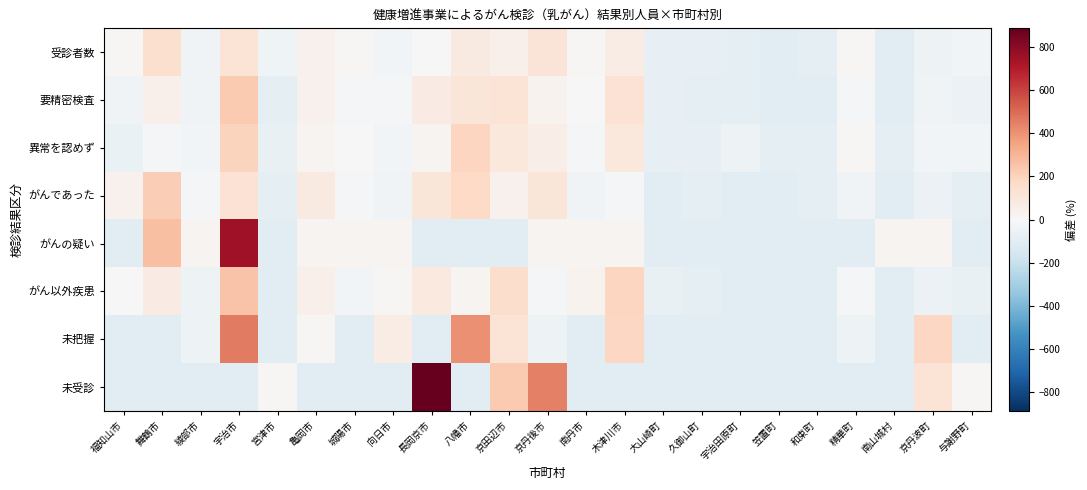

Reading left to right, transcribe all the data shown in this chart.

受診者数: 福知山市=9.6	舞鶴市=144.1	綾部市=-28.6	宇治市=117.9	宮津市=-41.5	亀岡市=37.7	城陽市=13.2	向日市=-21.8	長岡京市=0.8	八幡市=79.5	京田辺市=45.9	京丹後市=117.3	南丹市=10.0	木津川市=65.1	大山崎町=-74.4	久御山町=-72.3	宇治田原町=-81.2	笠置町=-92.8	和束町=-81.6	精華町=12.3	南山城村=-92.1	京丹波町=-43.7	与謝野町=-23.5
要精密検査: 福知山市=-28.2	舞鶴市=45.4	綾部市=-33.8	宇治市=229.4	宮津市=-81.6	亀岡市=36.2	城陽市=-19.0	向日市=-8.0	長岡京市=69.3	八幡市=106.1	京田辺市=119.0	京丹後市=32.5	南丹市=4.9	木津川市=130.0	大山崎町=-74.2	久御山町=-79.8	宇治田原町=-77.9	笠置町=-90.8	和束町=-90.8	精華町=-13.5	南山城村=-92.6	京丹波町=-30.1	与謝野町=-52.2
異常を認めず: 福知山市=-61.0	舞鶴市=-17.2	綾部市=-22.0	宇治市=197.2	宮津市=-65.9	亀岡市=21.8	城陽市=-2.5	向日市=-26.9	長岡京市=21.8	八幡市=187.5	京田辺市=94.9	京丹後市=60.8	南丹市=-7.4	木津川市=90.0	大山崎町=-70.8	久御山町=-70.8	宇治田原町=-41.5	笠置町=-85.4	和束町=-80.5	精華町=7.2	南山城村=-85.4	京丹波町=-22.0	与謝野町=-22.0
がんであった: 福知山市=36.6	舞鶴市=218.8	綾部市=-8.9	宇治市=127.7	宮津市=-77.2	亀岡市=82.2	城陽市=-8.9	向日市=-31.7	長岡京市=105.0	八幡市=173.3	京田辺市=36.6	京丹後市=105.0	南丹市=-31.7	木津川市=-8.9	大山崎町=-100.0	久御山町=-77.2	宇治田原町=-100.0	笠置町=-100.0	和束町=-77.2	精華町=-31.7	南山城村=-100.0	京丹波町=-54.5	与謝野町=-77.2
がんの疑い: 福知山市=-100.0	舞鶴市=263.2	綾部市=21.1	宇治市=747.4	宮津市=-100.0	亀岡市=21.1	城陽市=21.1	向日市=21.1	長岡京市=-100.0	八幡市=-100.0	京田辺市=-100.0	京丹後市=21.1	南丹市=21.1	木津川市=21.1	大山崎町=-100.0	久御山町=-100.0	宇治田原町=-100.0	笠置町=-100.0	和束町=-100.0	精華町=-100.0	南山城村=21.1	京丹波町=21.1	与謝野町=-100.0
がん以外疾患: 福知山市=-3.5	舞鶴市=73.7	綾部市=-46.0	宇治市=251.2	宮津市=-96.1	亀岡市=46.6	城陽市=-26.7	向日市=8.1	長岡京市=89.1	八幡市=23.5	京田辺市=154.7	京丹後市=-11.2	南丹市=31.2	木津川市=193.3	大山崎町=-69.1	久御山町=-84.6	宇治田原町=-100.0	笠置町=-92.3	和束町=-100.0	精華町=-19.0	南山城村=-100.0	京丹波町=-53.7	与謝野町=-69.1
未把握: 福知山市=-100.0	舞鶴市=-100.0	綾部市=-43.9	宇治市=461.0	宮津市=-100.0	亀岡市=12.2	城陽市=-100.0	向日市=68.3	長岡京市=-100.0	八幡市=404.9	京田辺市=124.4	京丹後市=-43.9	南丹市=-100.0	木津川市=180.5	大山崎町=-100.0	久御山町=-100.0	宇治田原町=-100.0	笠置町=-100.0	和束町=-100.0	精華町=-43.9	南山城村=-100.0	京丹波町=180.5	与謝野町=-100.0
未受診: 福知山市=-100.0	舞鶴市=-100.0	綾部市=-100.0	宇治市=-100.0	宮津市=9.5	亀岡市=-100.0	城陽市=-100.0	向日市=-100.0	長岡京市=885.7	八幡市=-100.0	京田辺市=228.6	京丹後市=447.6	南丹市=-100.0	木津川市=-100.0	大山崎町=-100.0	久御山町=-100.0	宇治田原町=-100.0	笠置町=-100.0	和束町=-100.0	精華町=-100.0	南山城村=-100.0	京丹波町=119.0	与謝野町=9.5